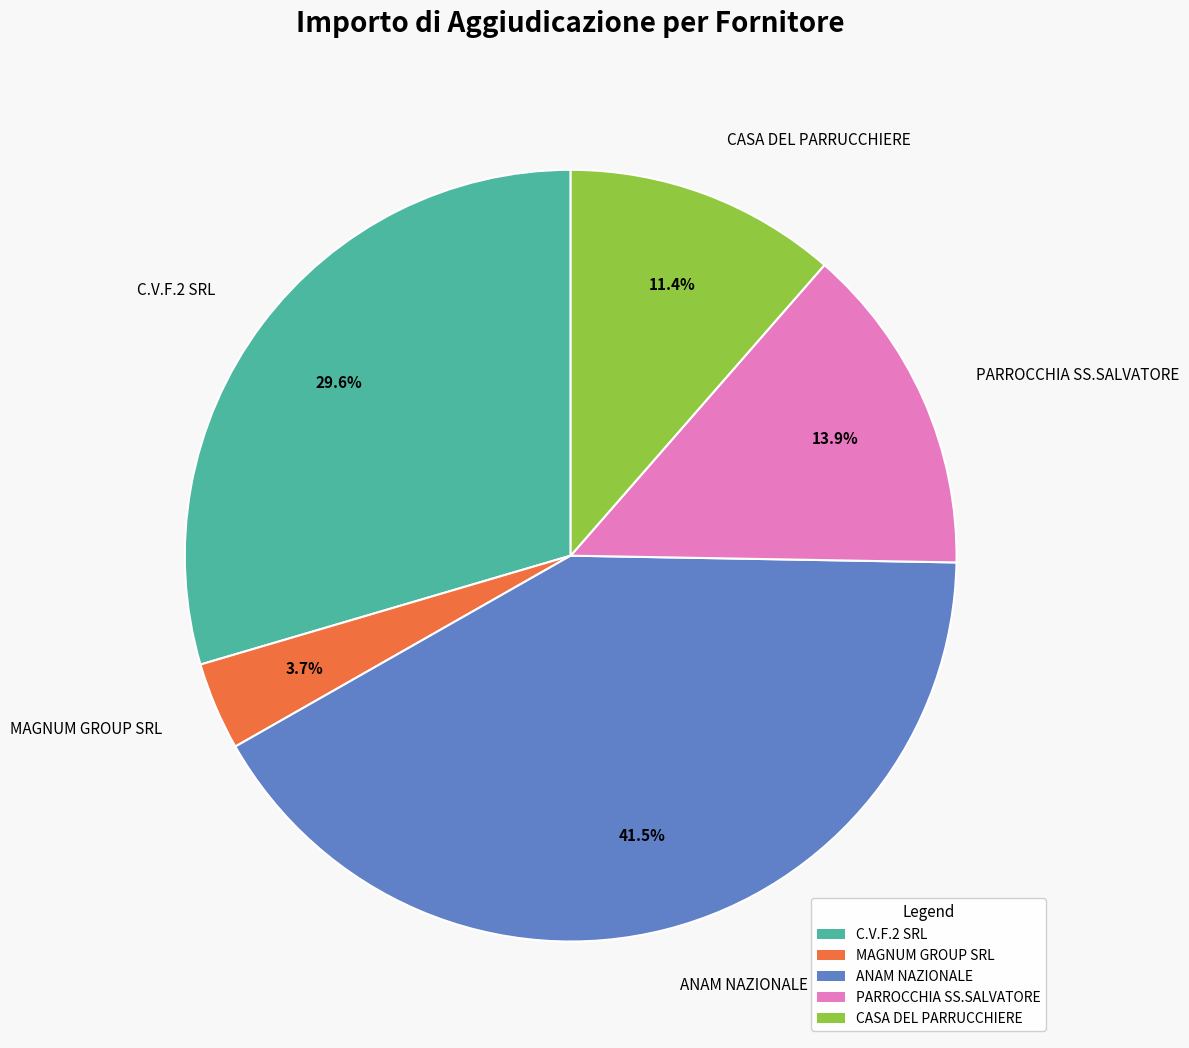

Does any single category account for the majority?

No